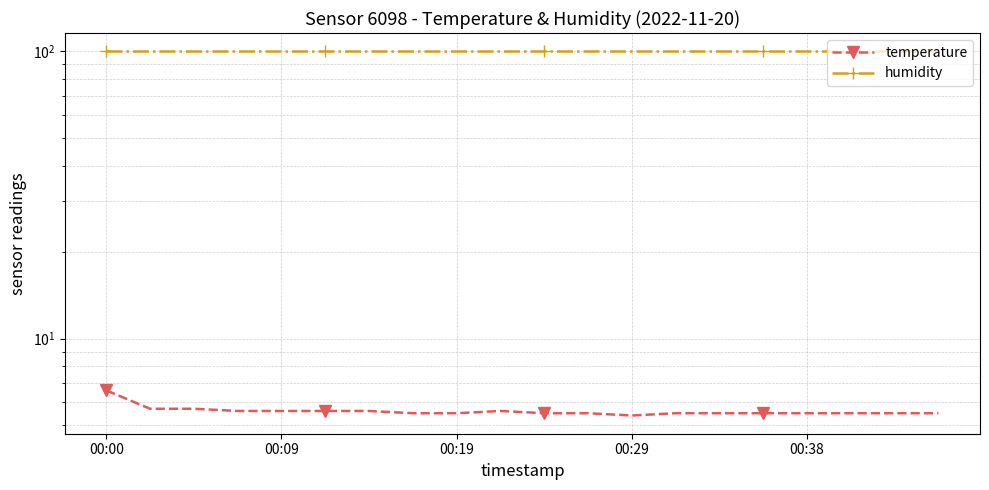

At 00:19, list the series in order from largest to smallest.

humidity, temperature